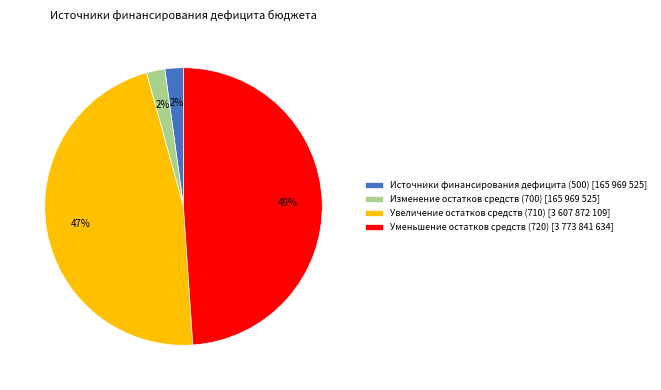

The Увеличение остатков средств (710) [3 607 872 109] slice represents 47% of the pie. True or false?

True